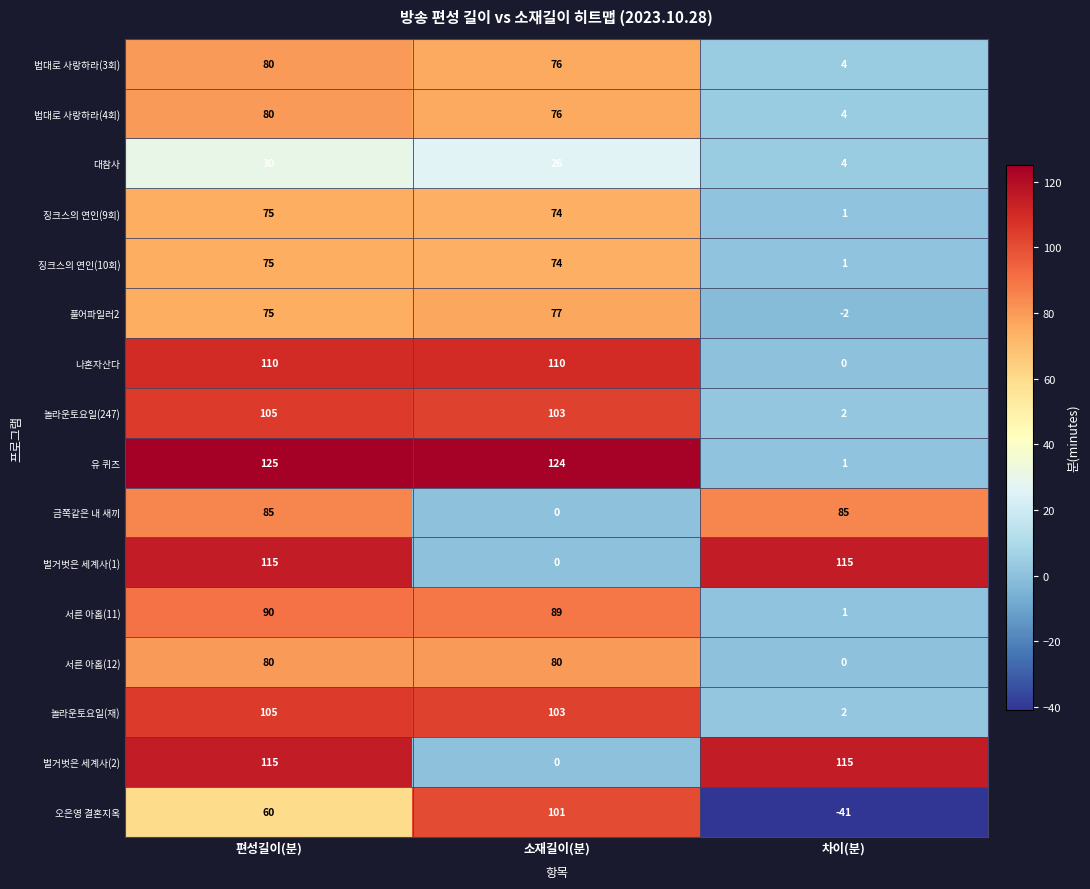

At which label is 법대로 사랑하라(3회) closest to 42?

소재길이(분)